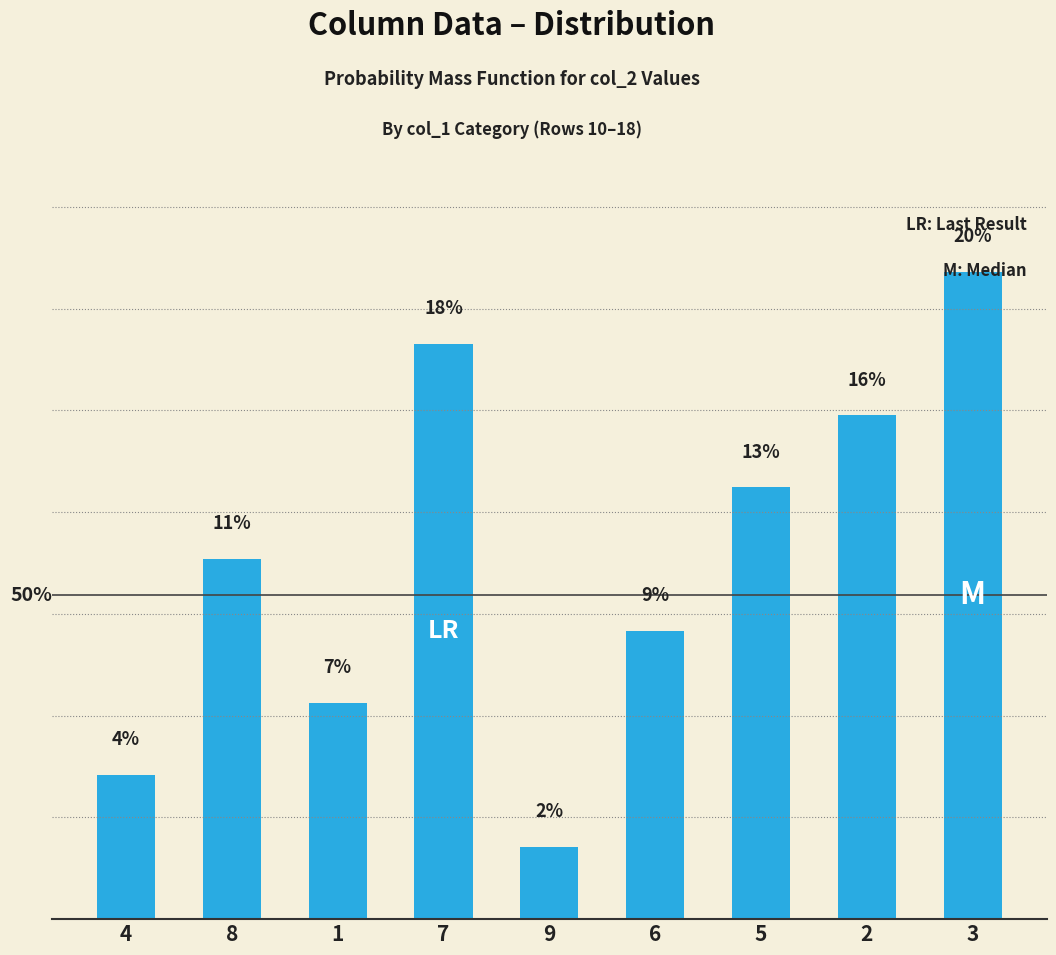

Are the bars horizontal?

No